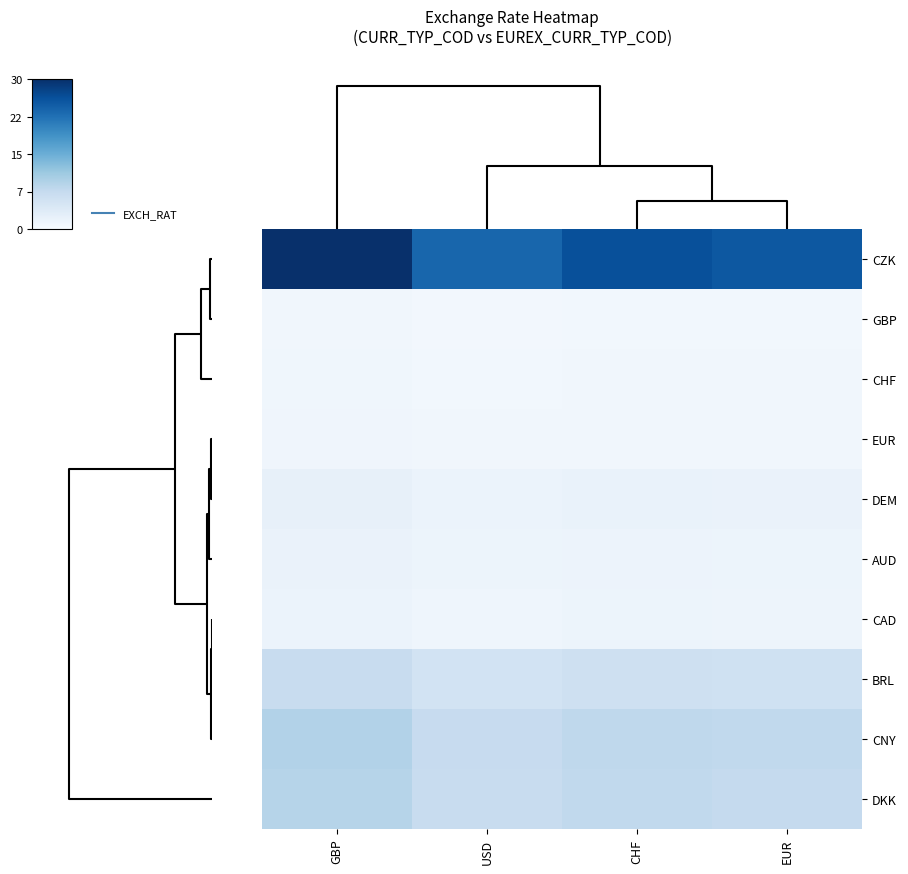

Count the number of data series in this chart.

10